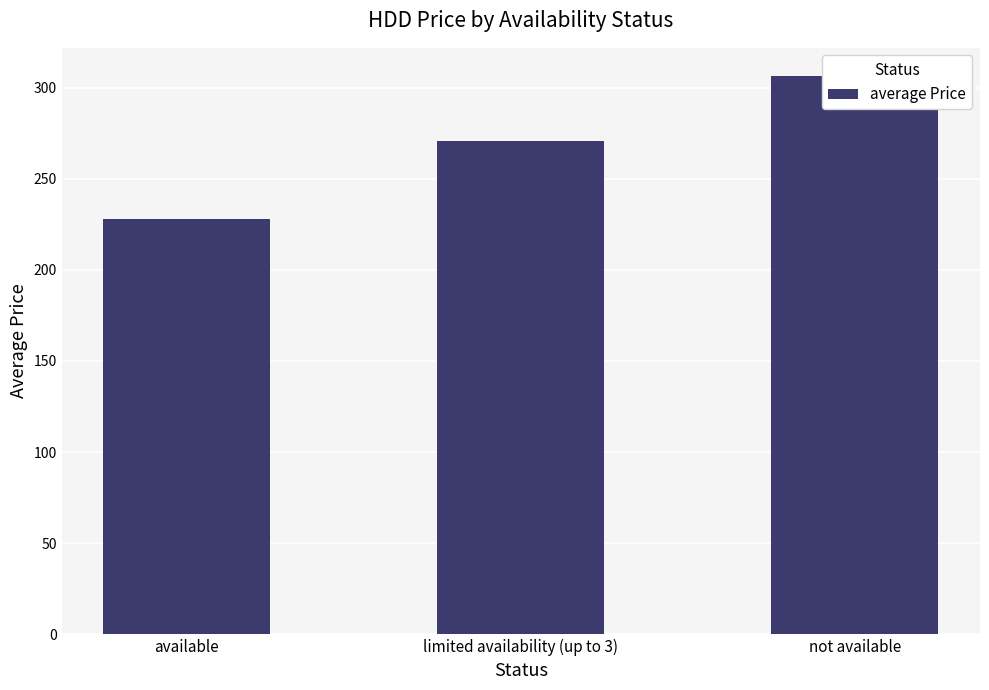

What is the greatest value displayed?

306.5